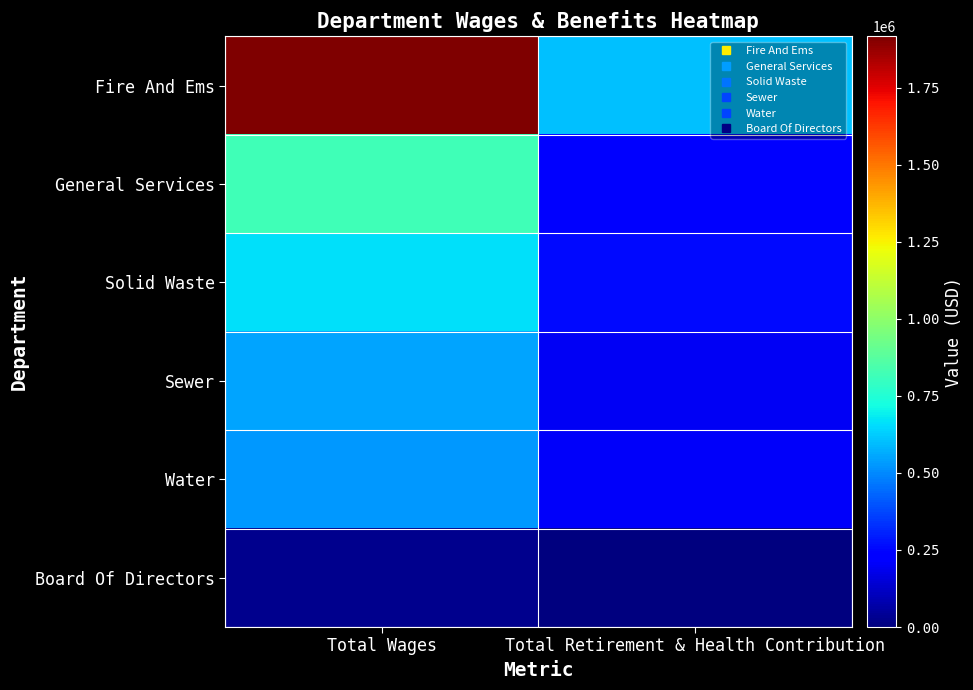

Reading right to left, transcribe all the data shown in this chart.

Fire And Ems: Total Retirement & Health Contribution=602058	Total Wages=1916097
General Services: Total Retirement & Health Contribution=246818	Total Wages=816275
Solid Waste: Total Retirement & Health Contribution=257247	Total Wages=661028
Sewer: Total Retirement & Health Contribution=196737	Total Wages=547726
Water: Total Retirement & Health Contribution=208822	Total Wages=527873
Board Of Directors: Total Retirement & Health Contribution=0	Total Wages=24300